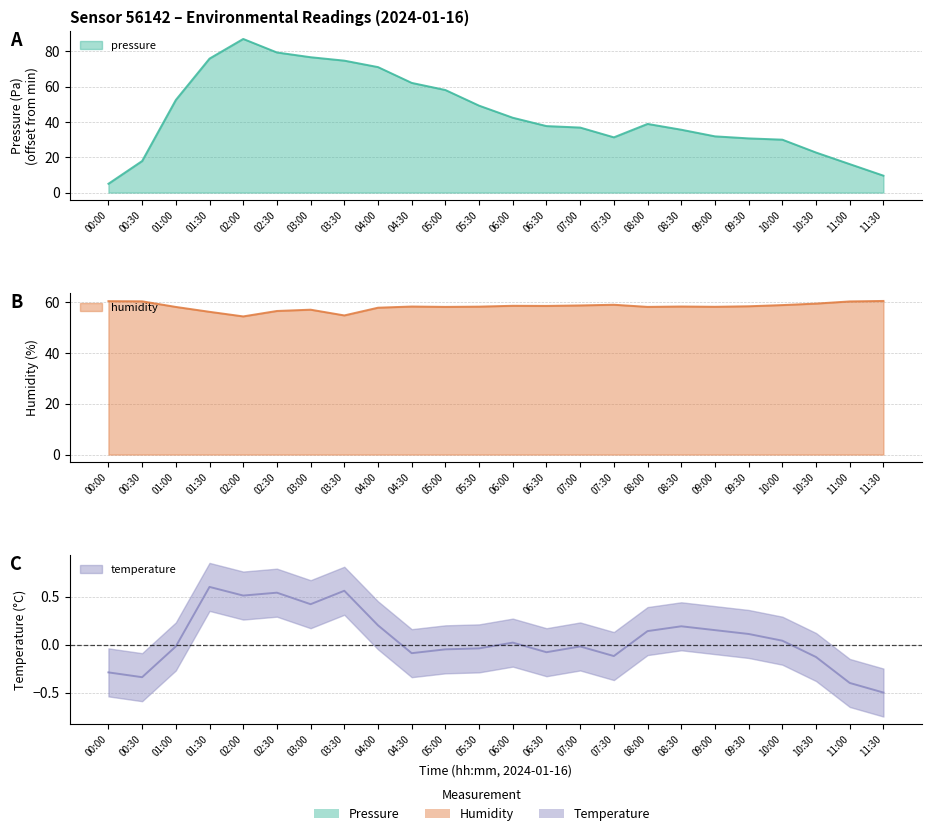

What are all the series names shown in the legend?

pressure, humidity, temperature